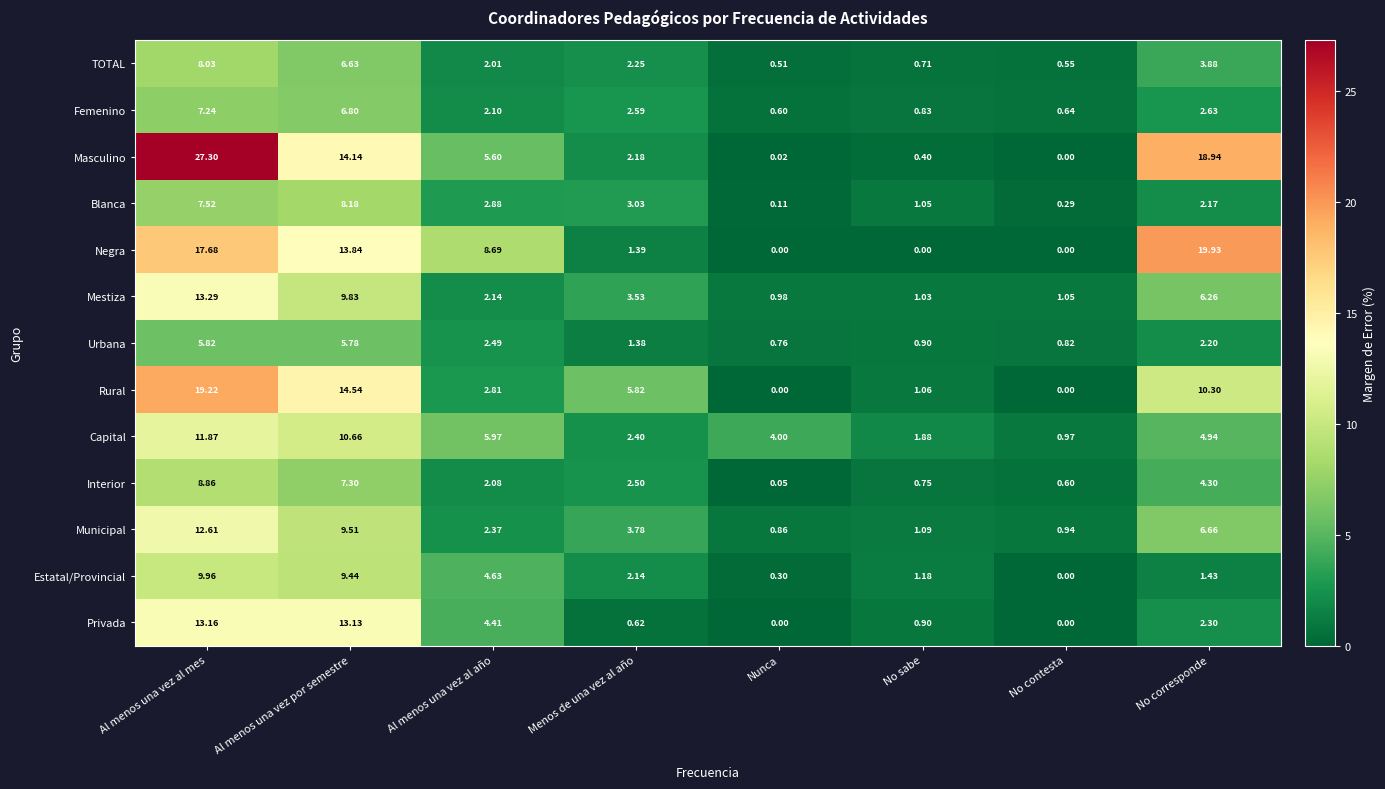

Which category has the highest value in the Estatal/Provincial series?

Al menos una vez al mes